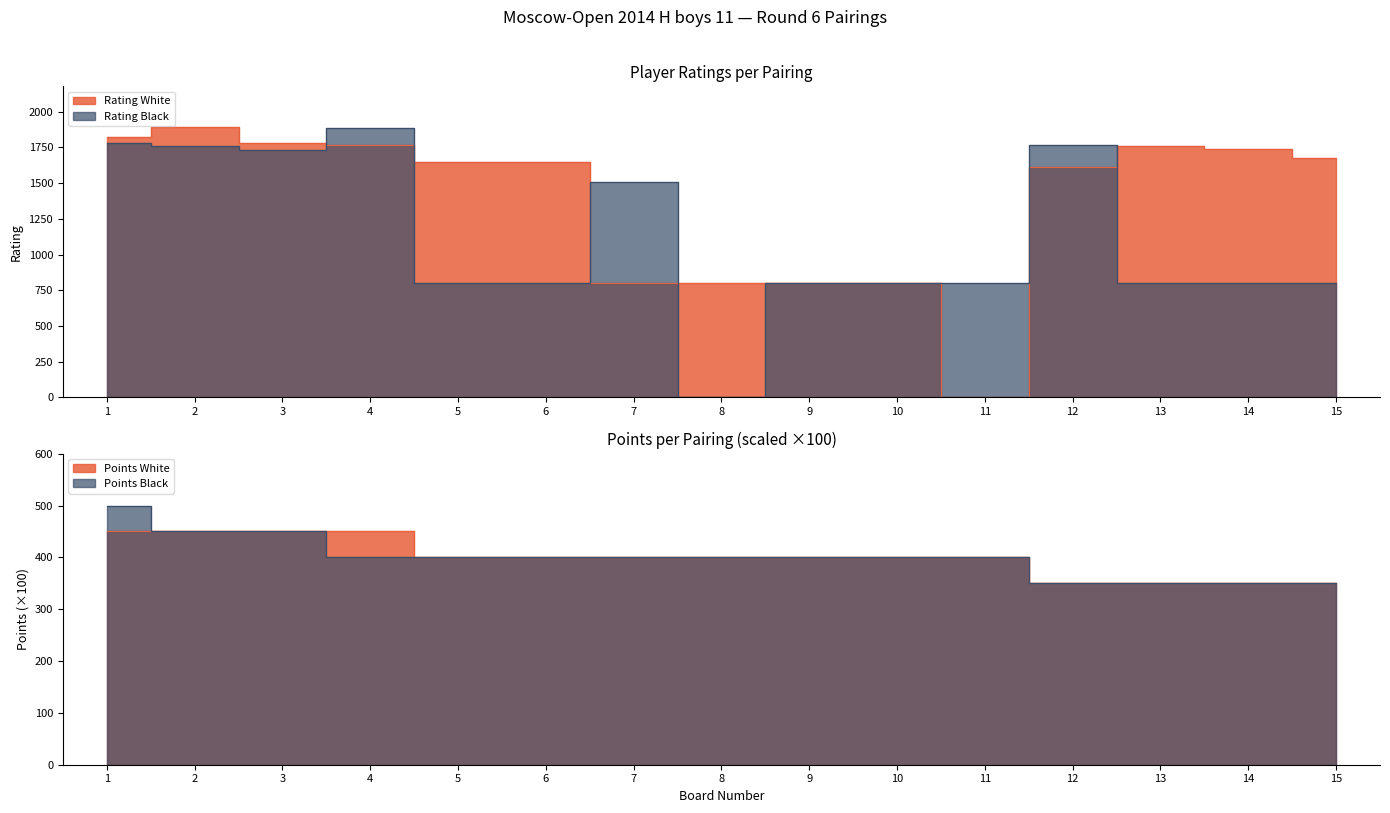

What is the difference between the second highest and minimum values in the Rating Black series?

1780